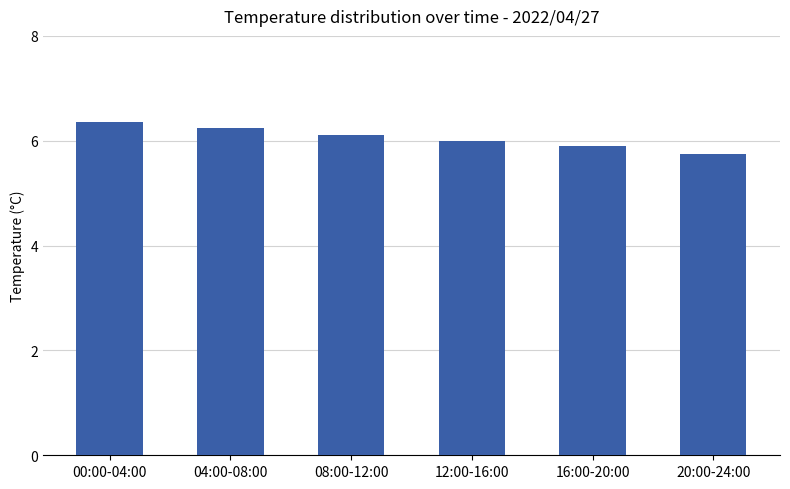

The chart shows a value of 5.9 at 16:00-20:00. True or false?

True